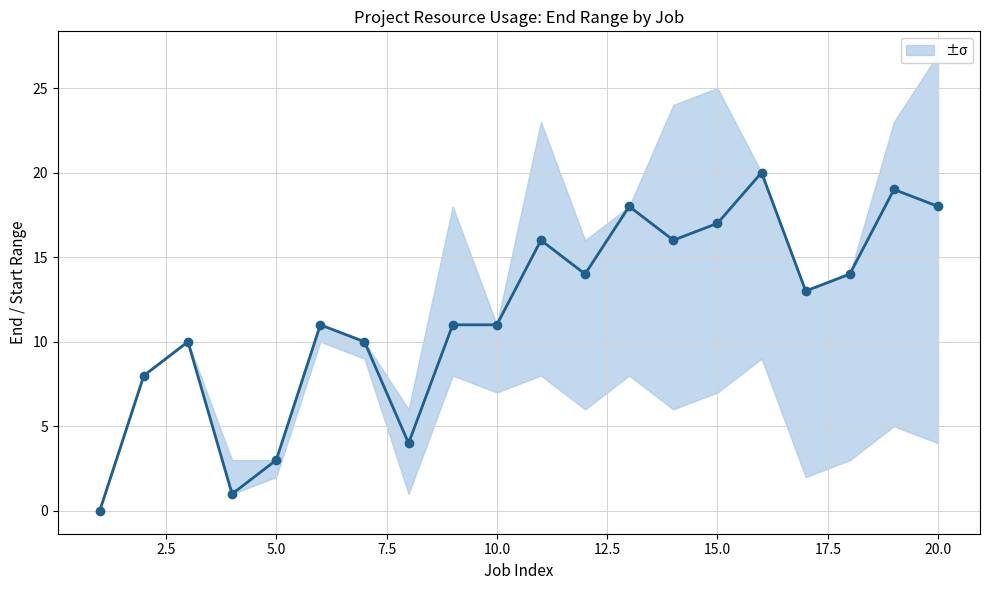

How many points are higher than both their immediate neighbors (excluding endpoints)?

6